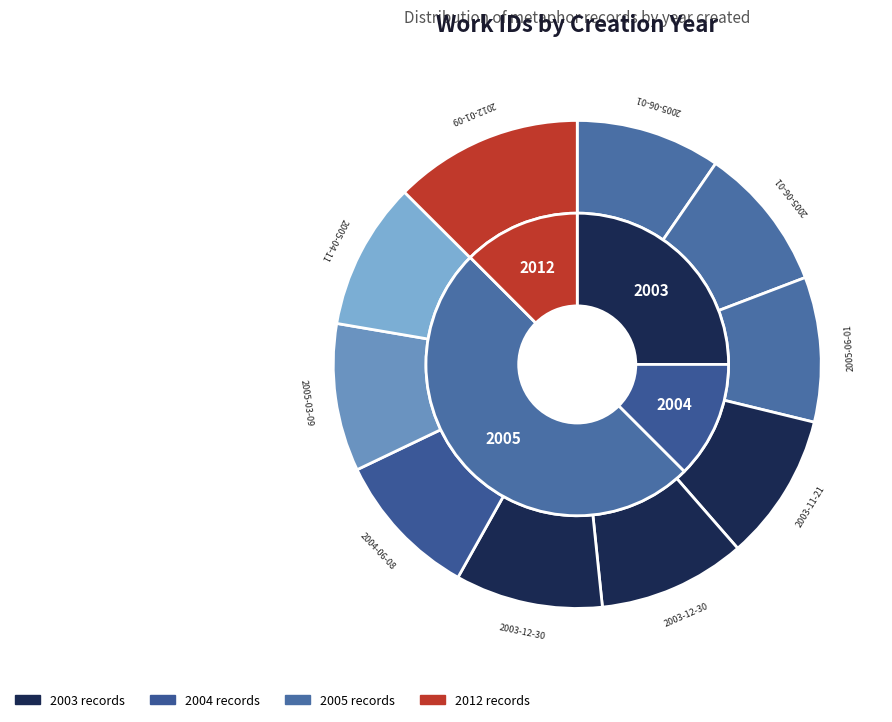

What portion of the pie excludes 2005-04-11?

90.2%